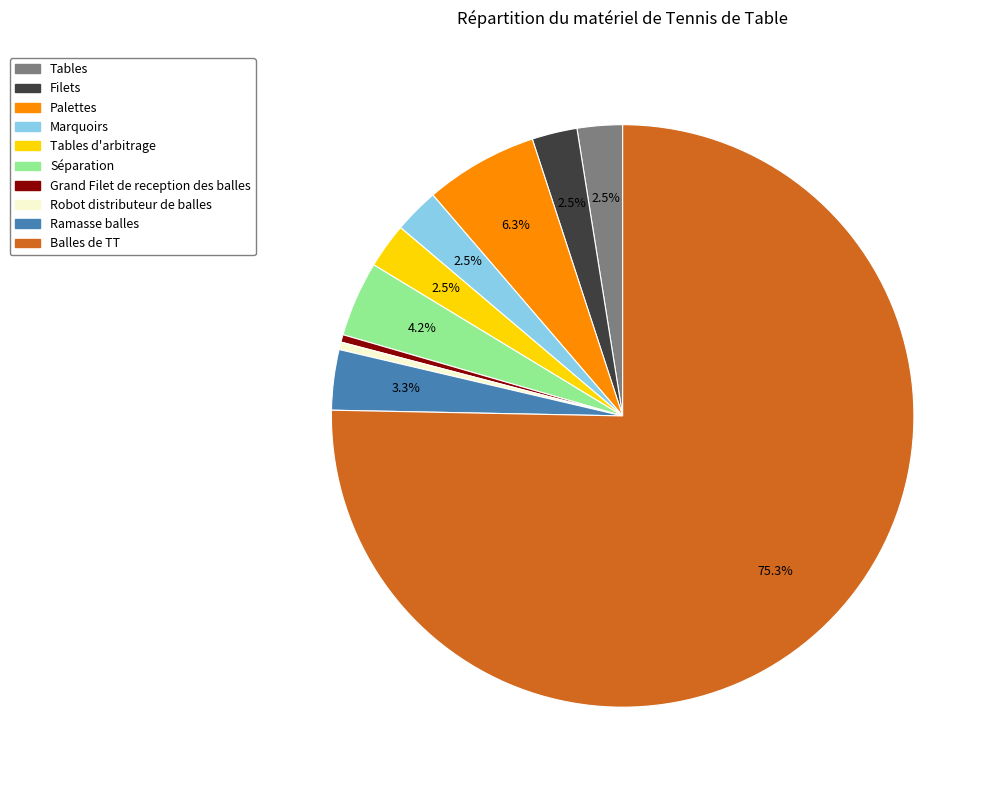

Does any single category account for the majority?

Yes